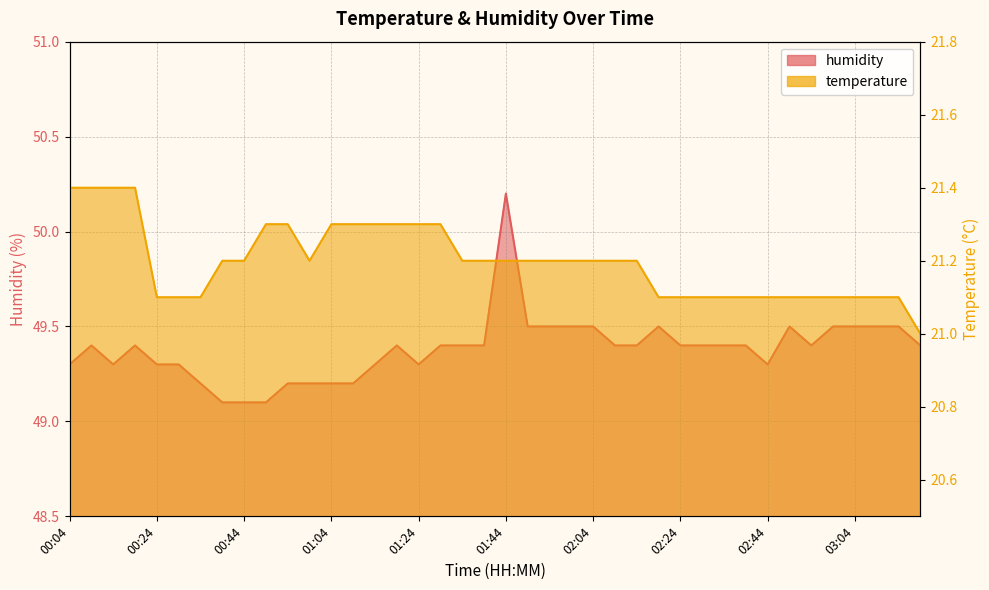

What is the difference between the humidity values at 01:44 and 00:29?

0.9